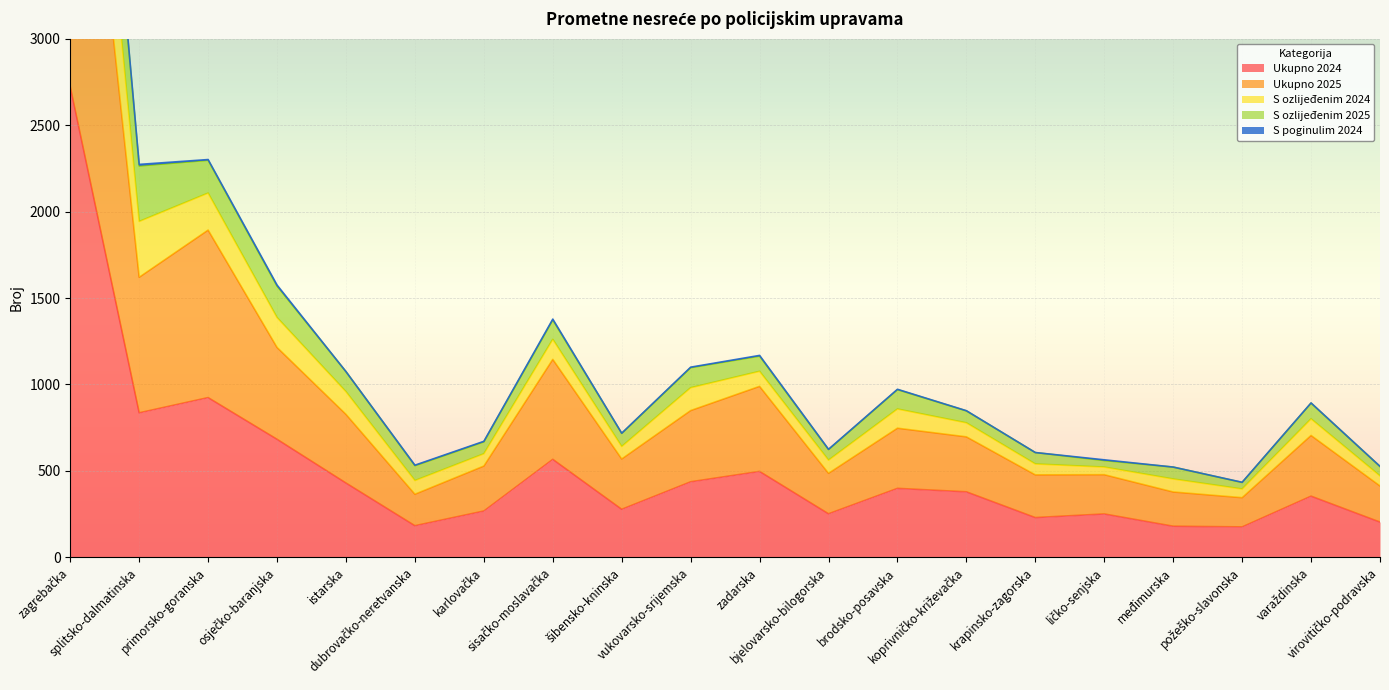

What is the lowest value of the Ukupno 2024 series?

176